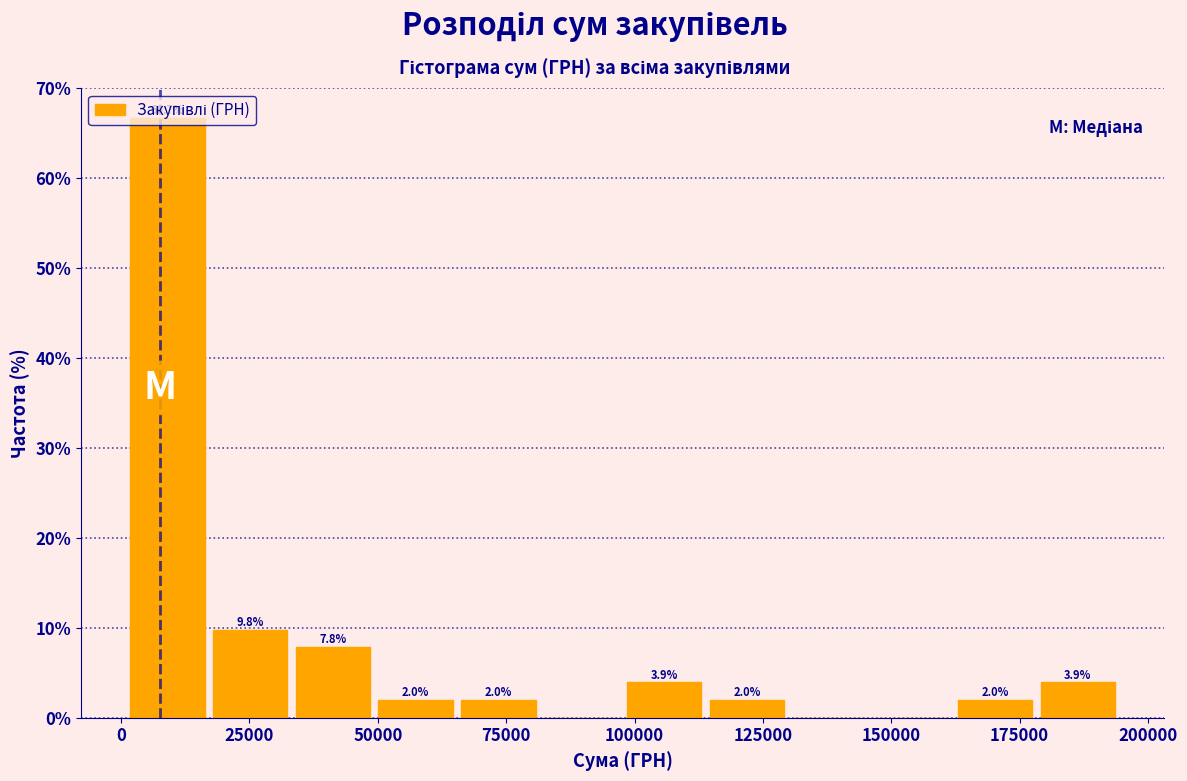

Read against the x-axis, roughly where is the centre of the tallest bar?

10000